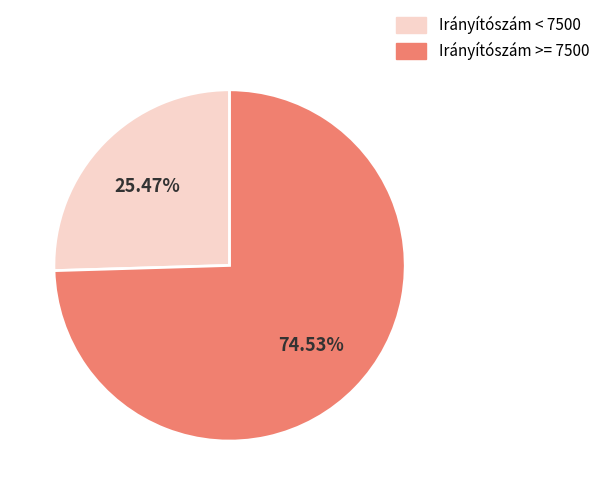

Approximately how many times larger is the value at Irányítószám < 7500 compared to Irányítószám >= 7500?

0.3